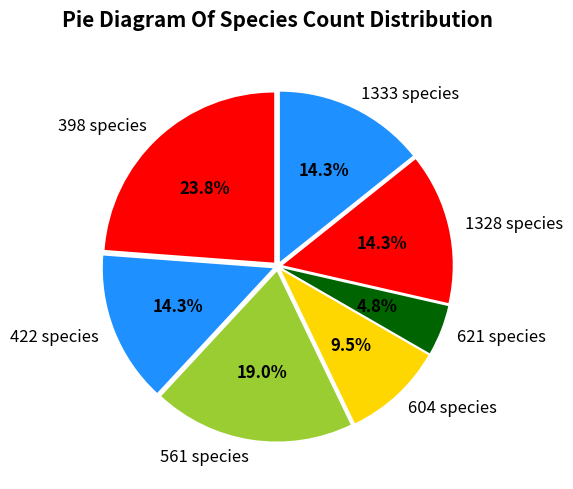

Does any single category account for the majority?

No